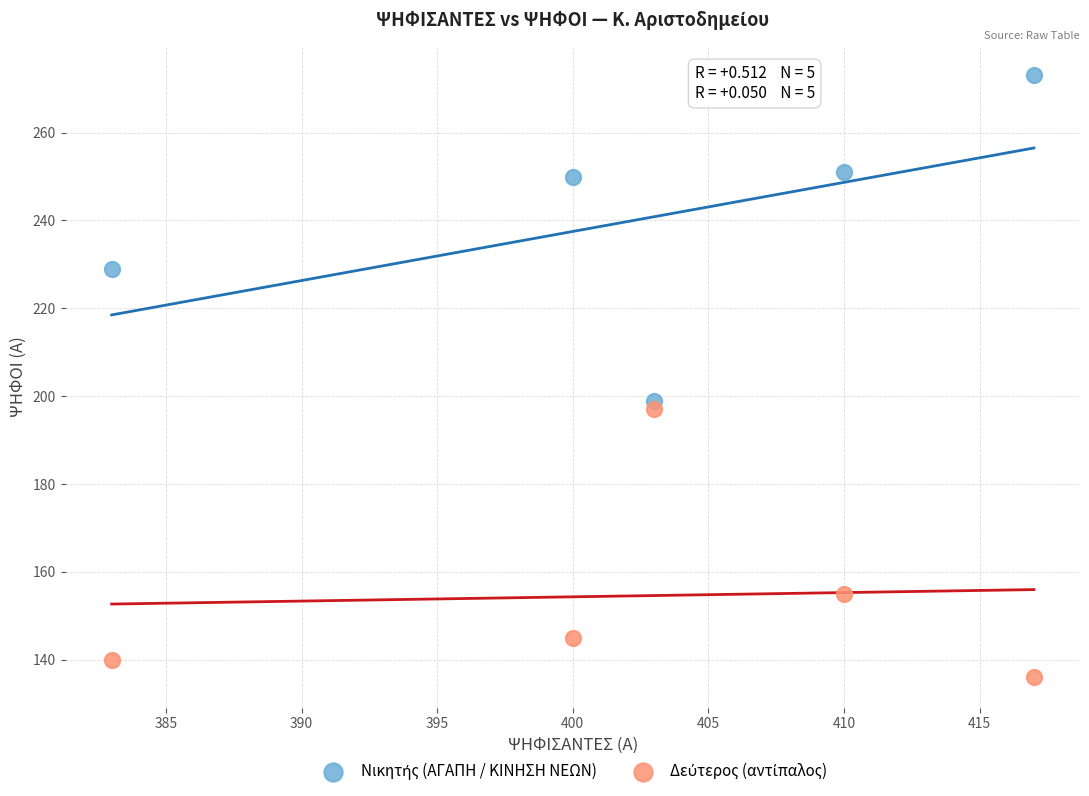

Across all data points, what is the range of X values (max minus min)?

34